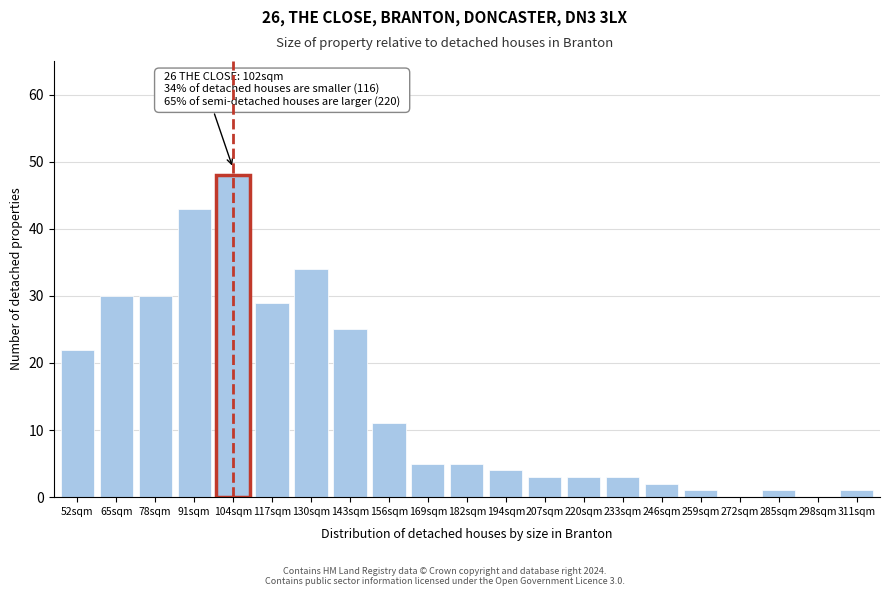

Reading left to right, what are all the values shown in this chart?

52sqm=22	65sqm=30	78sqm=30	91sqm=43	104sqm=48	117sqm=29	130sqm=34	143sqm=25	156sqm=11	169sqm=5	182sqm=5	194sqm=4	207sqm=3	220sqm=3	233sqm=3	246sqm=2	259sqm=1	272sqm=0	285sqm=1	298sqm=0	311sqm=1